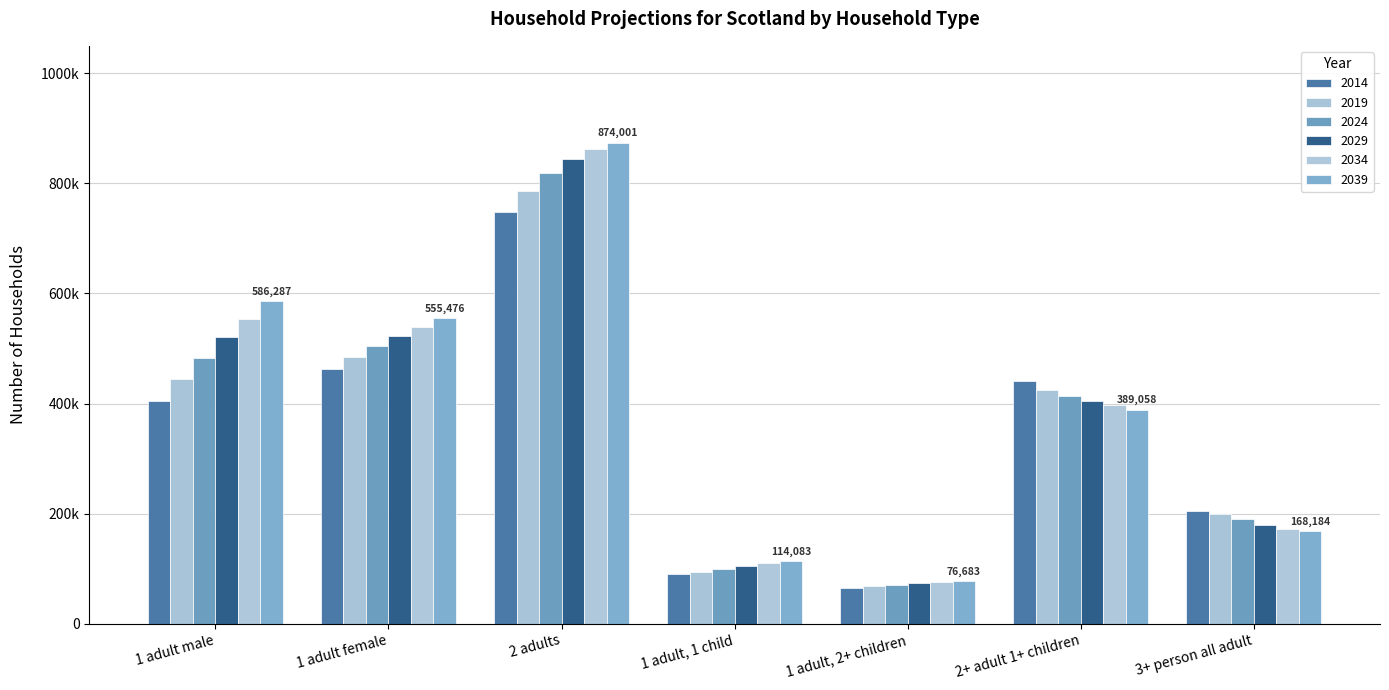

What is the total value across all series at 1 adult female?

3071219